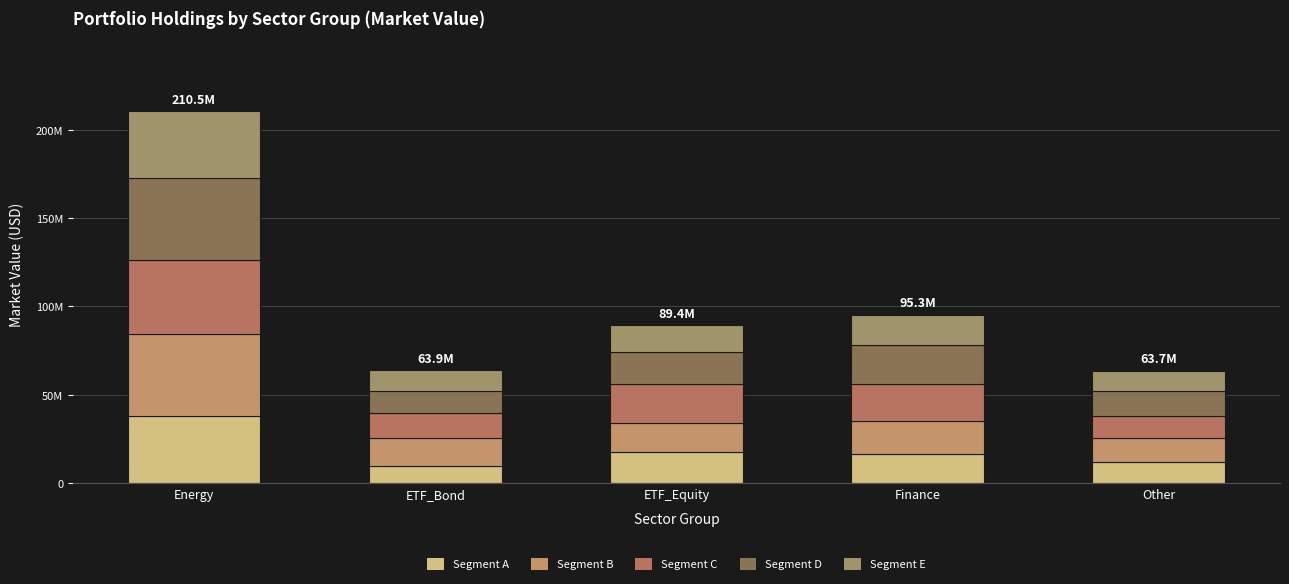

Rank the categories by Segment B value from highest to lowest.

Energy, Finance, ETF_Equity, ETF_Bond, Other